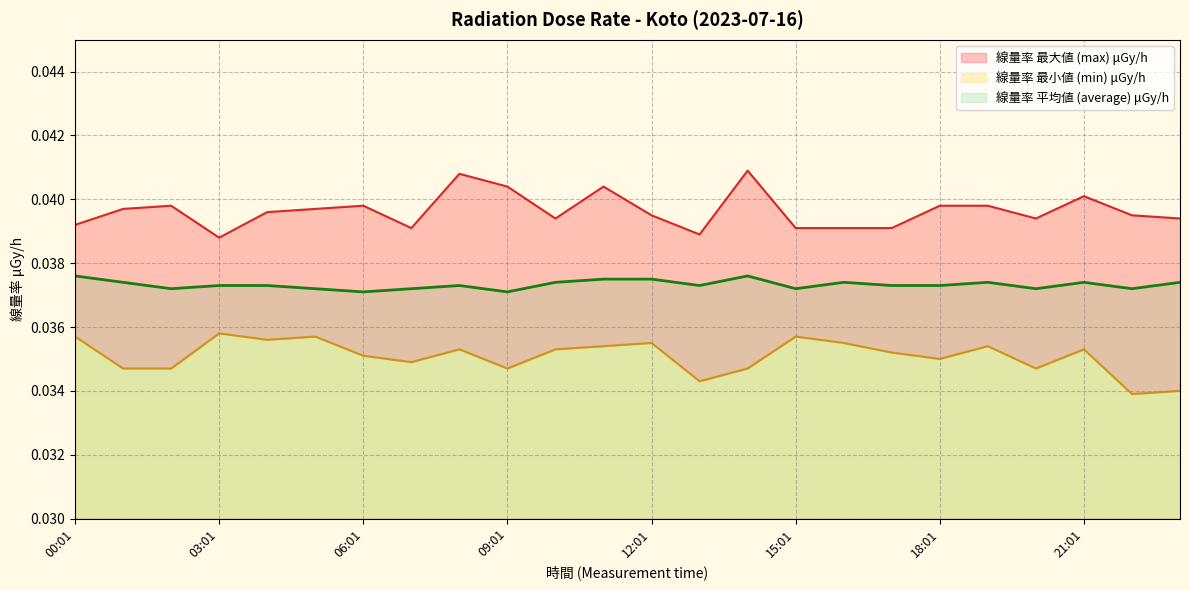

Reading right to left, what are all the values shown in this chart?

線量率 最大値 (max) μGy/h: 23:01=0.0	22:01=0.0	21:01=0.0	20:01=0.0	19:01=0.0	18:01=0.0	17:01=0.0	16:01=0.0	15:01=0.0	14:01=0.0	13:01=0.0	12:01=0.0	11:01=0.0	10:01=0.0	09:01=0.0	08:01=0.0	07:01=0.0	06:01=0.0	05:01=0.0	04:01=0.0	03:01=0.0	02:01=0.0	01:01=0.0	00:01=0.0
線量率 最小値 (min) μGy/h: 23:01=0.0	22:01=0.0	21:01=0.0	20:01=0.0	19:01=0.0	18:01=0.0	17:01=0.0	16:01=0.0	15:01=0.0	14:01=0.0	13:01=0.0	12:01=0.0	11:01=0.0	10:01=0.0	09:01=0.0	08:01=0.0	07:01=0.0	06:01=0.0	05:01=0.0	04:01=0.0	03:01=0.0	02:01=0.0	01:01=0.0	00:01=0.0
線量率 平均値 (average) μGy/h: 23:01=0.0	22:01=0.0	21:01=0.0	20:01=0.0	19:01=0.0	18:01=0.0	17:01=0.0	16:01=0.0	15:01=0.0	14:01=0.0	13:01=0.0	12:01=0.0	11:01=0.0	10:01=0.0	09:01=0.0	08:01=0.0	07:01=0.0	06:01=0.0	05:01=0.0	04:01=0.0	03:01=0.0	02:01=0.0	01:01=0.0	00:01=0.0